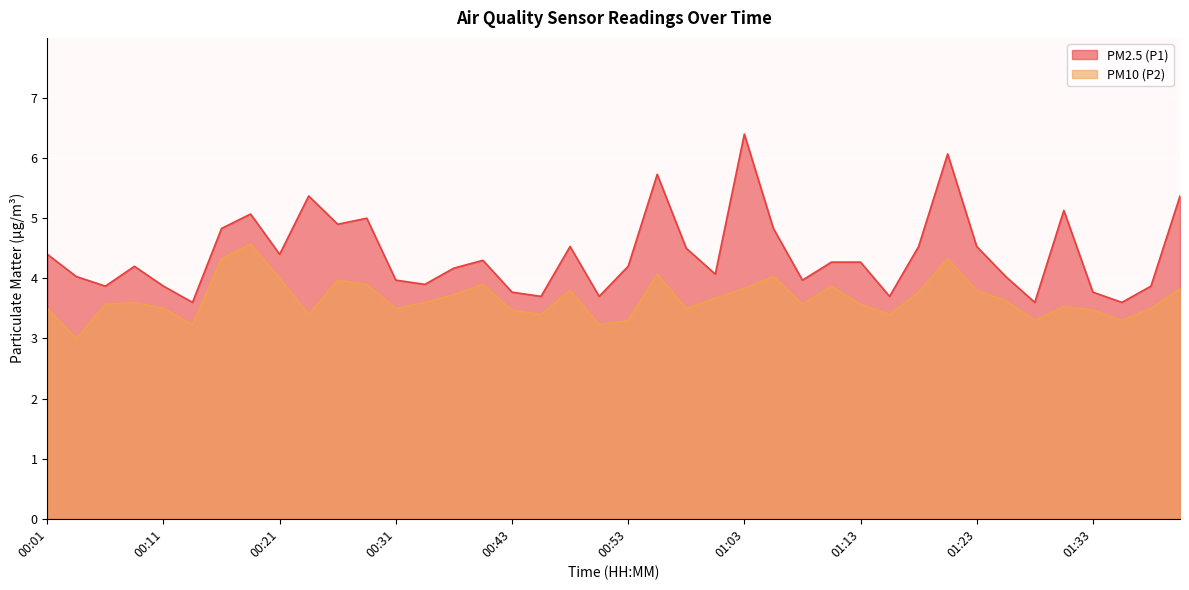

How many values in the PM2.5 (P1) series are below 4?

14